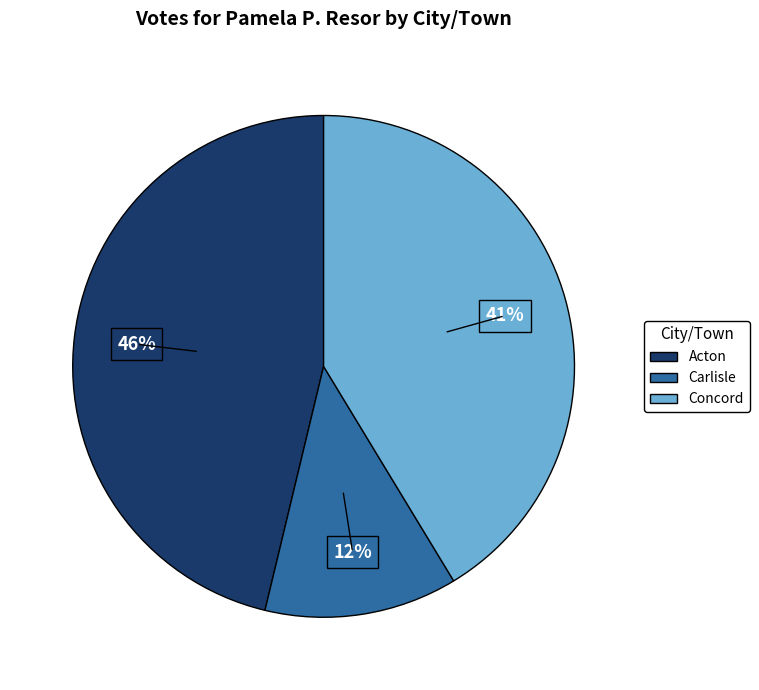

Is it true that Carlisle is 12% of the pie?

True